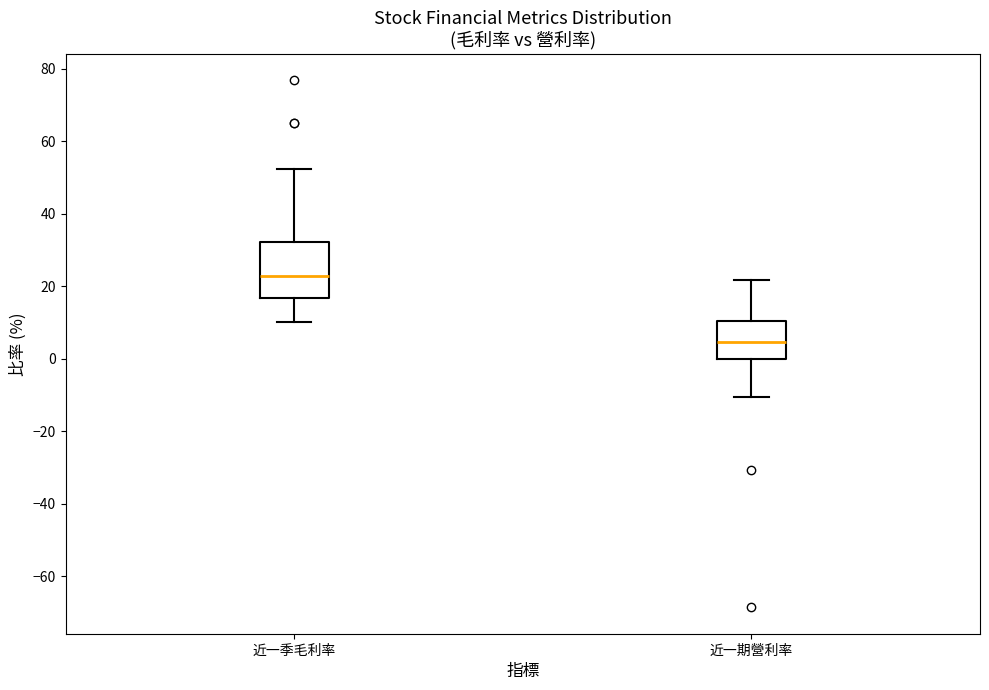

Which box is the tallest, from its lower edge to its upper edge?

近一季毛利率